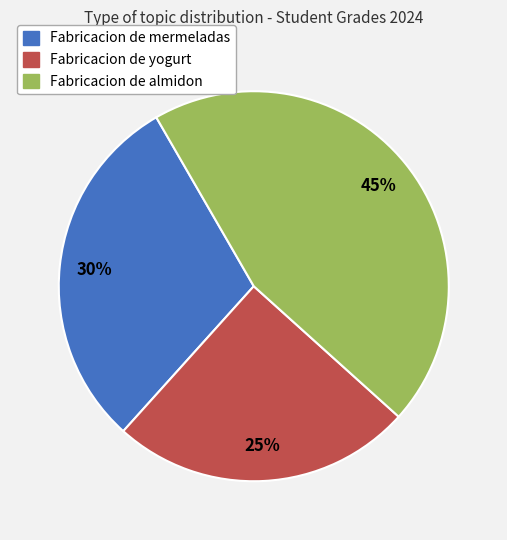

Is it true that Fabricacion de almidon is 45% of the pie?

True